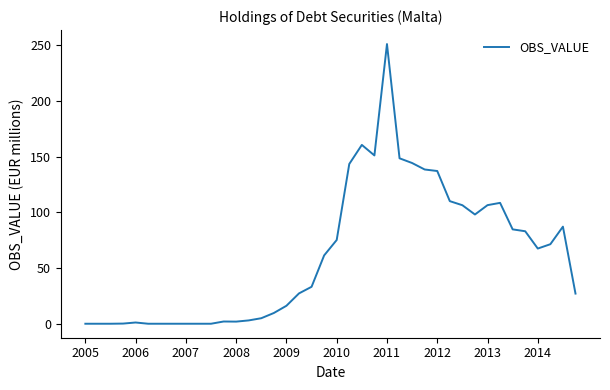

What is the maximum value shown in the chart?

251.2